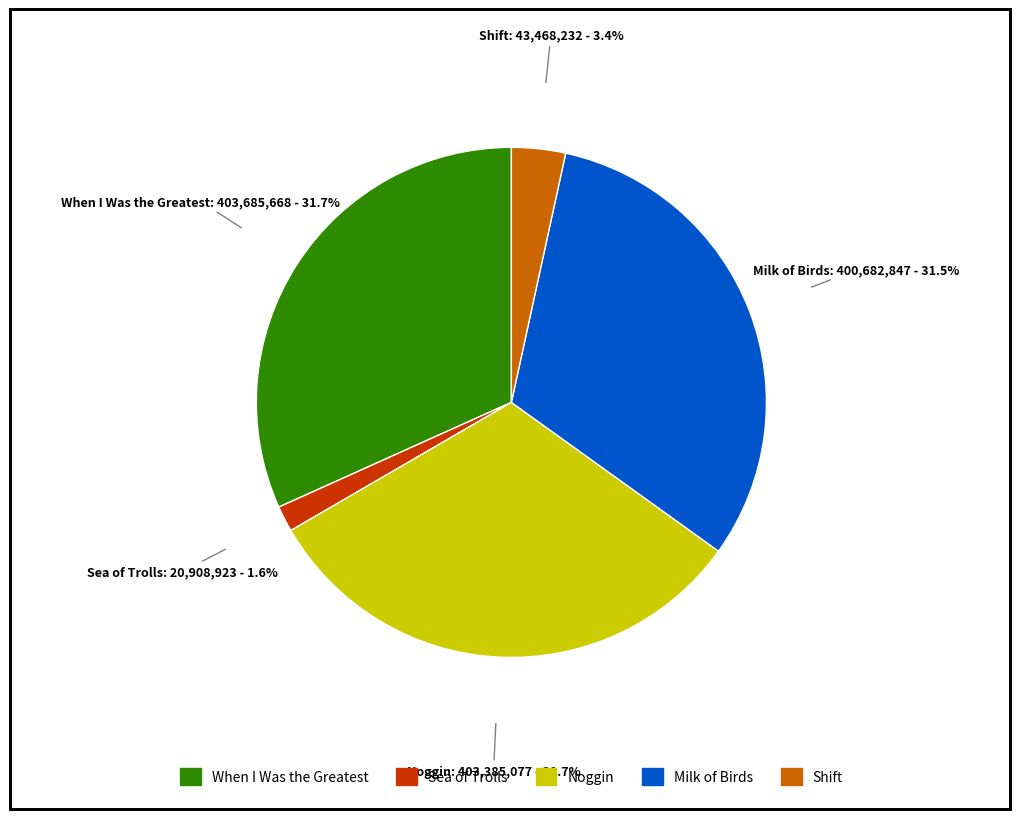

Is there a majority slice in this chart?

No